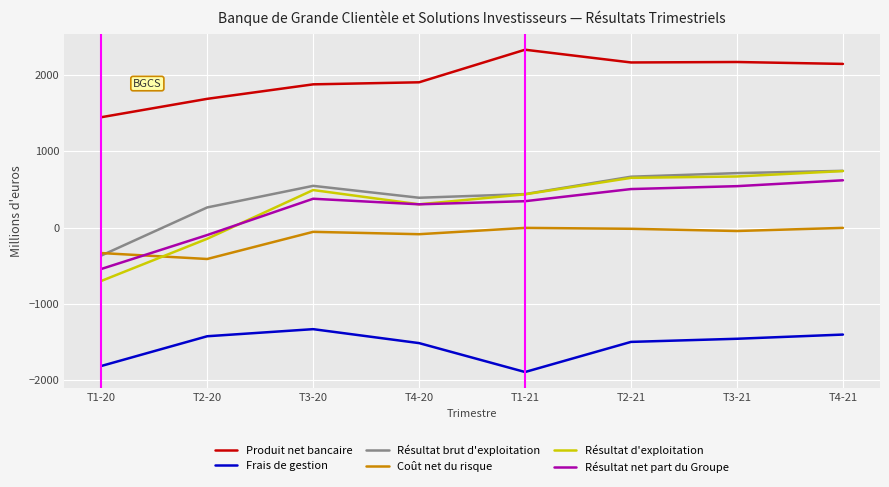

The value of Résultat brut d'exploitation at T3-21 is 715. True or false?

True